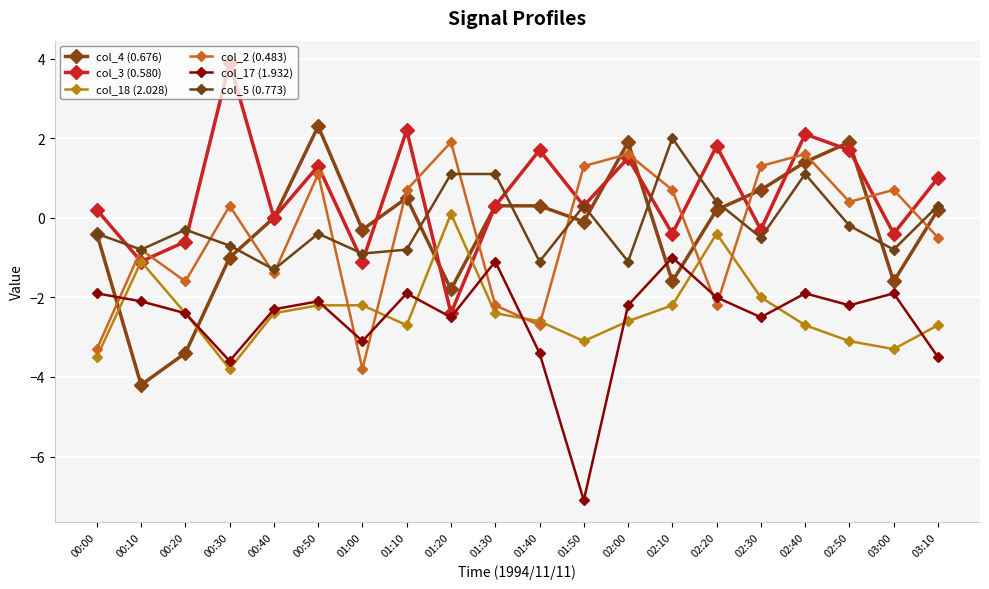

What is the approximate value of col_5 (0.773) at 01:50?

0.3